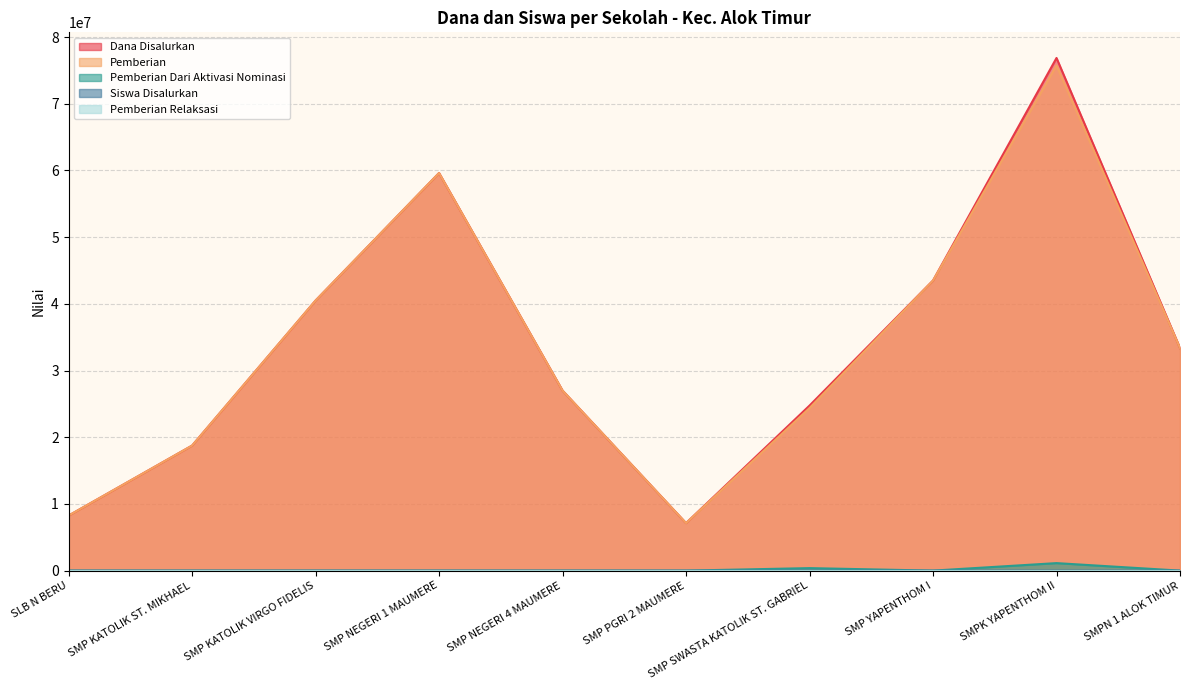

The value of Pemberian Dari Aktivasi Nominasi at SMP KATOLIK VIRGO FIDELIS is 0. True or false?

True